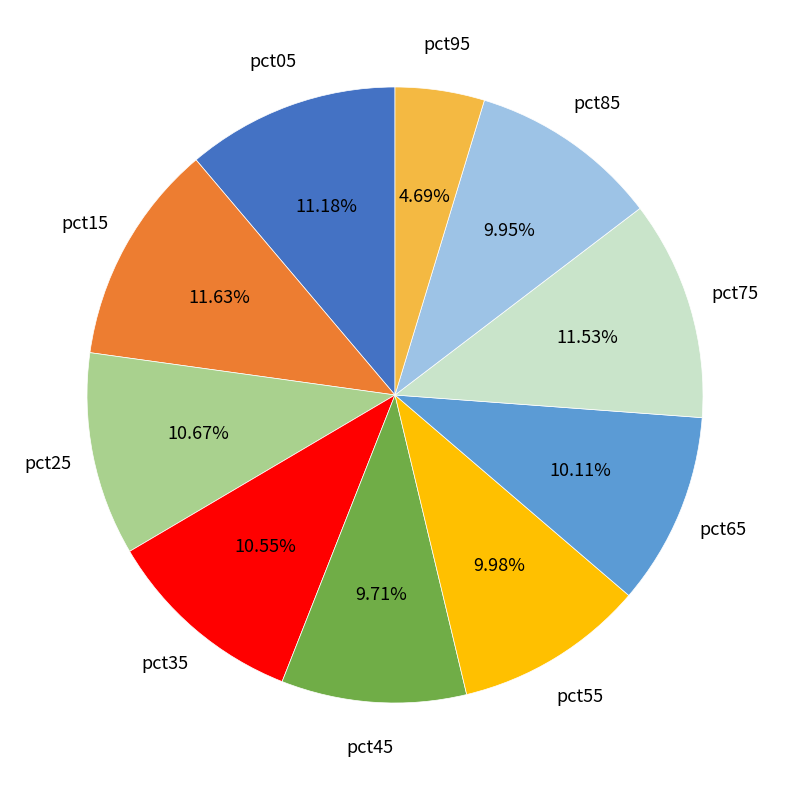

Combined, do pct45 and pct95 account for over 50%?

No